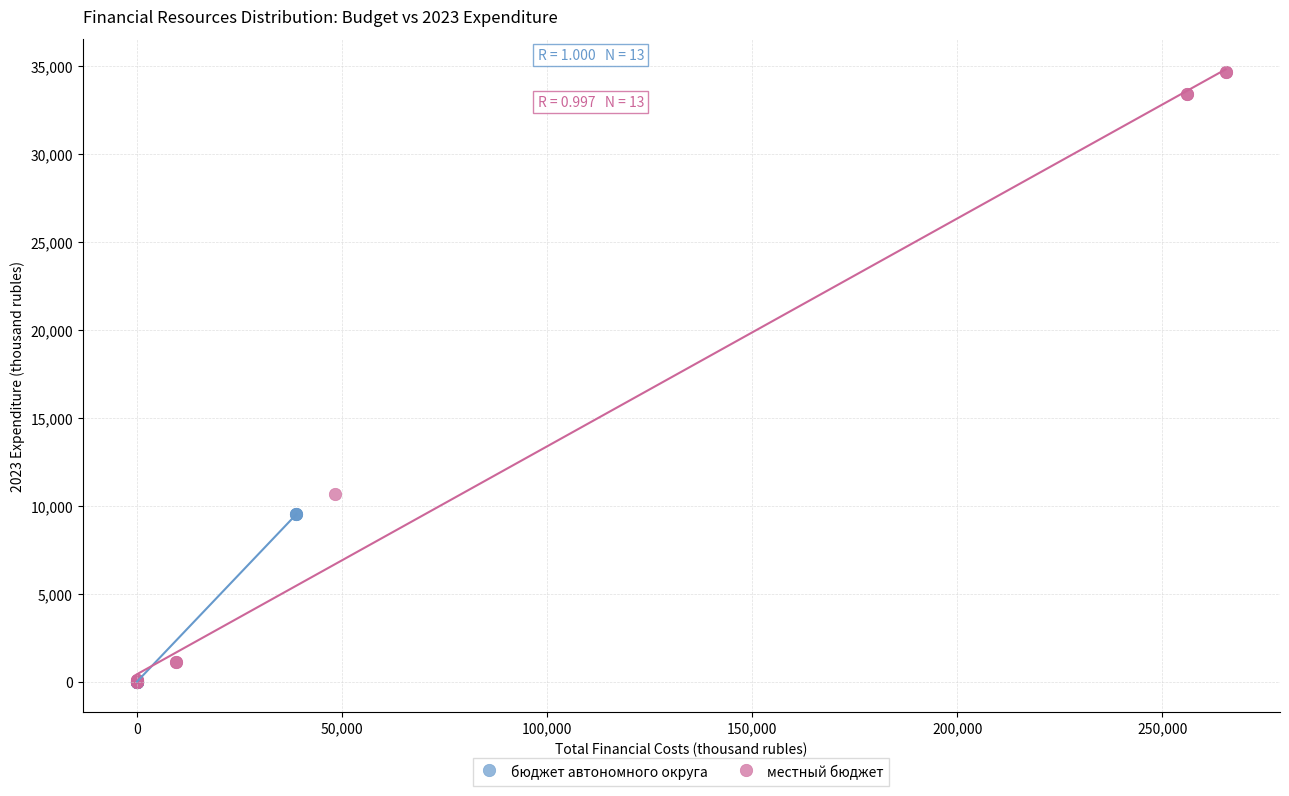

Which series contains the highest Y value?

местный бюджет